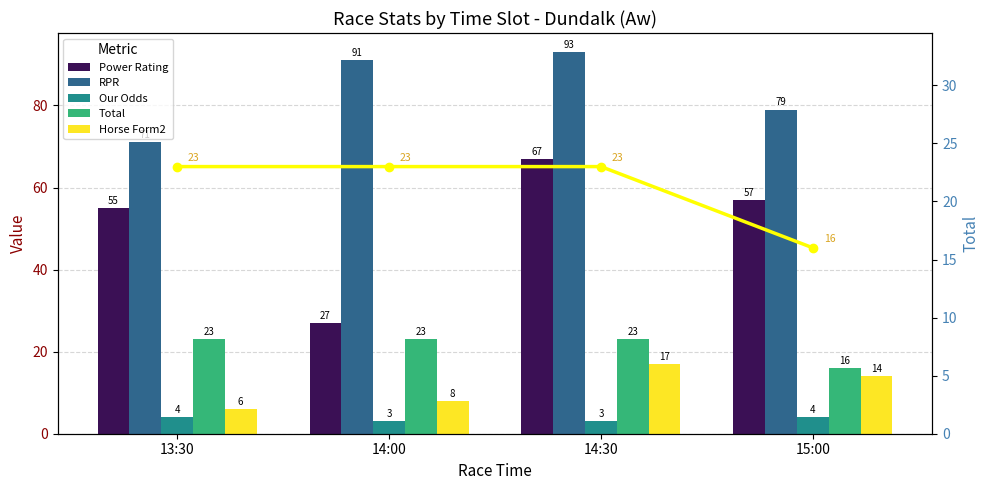

Reading right to left, transcribe all the data shown in this chart.

Power Rating: 57	67	27	55
RPR: 79	93	91	71
Our Odds: 4	3	3	4
Total: 16	23	23	23
Horse Form2: 14	17	8	6